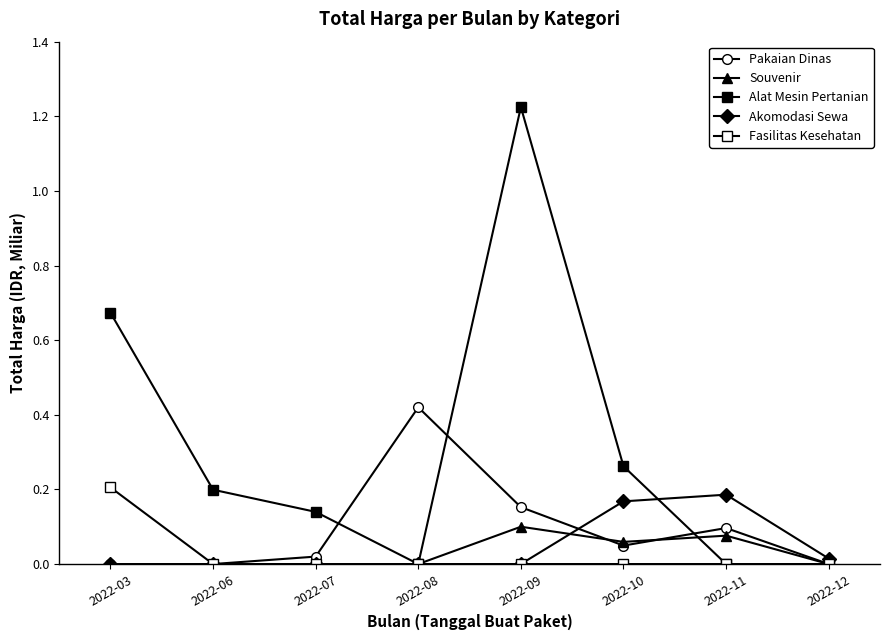

Which label corresponds to the smallest value in the chart?

2022-03